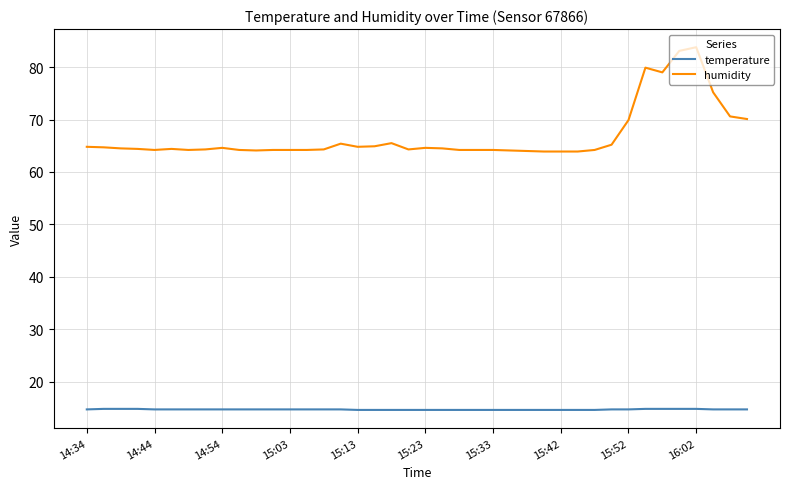

Which series has the widest spread of values?

humidity